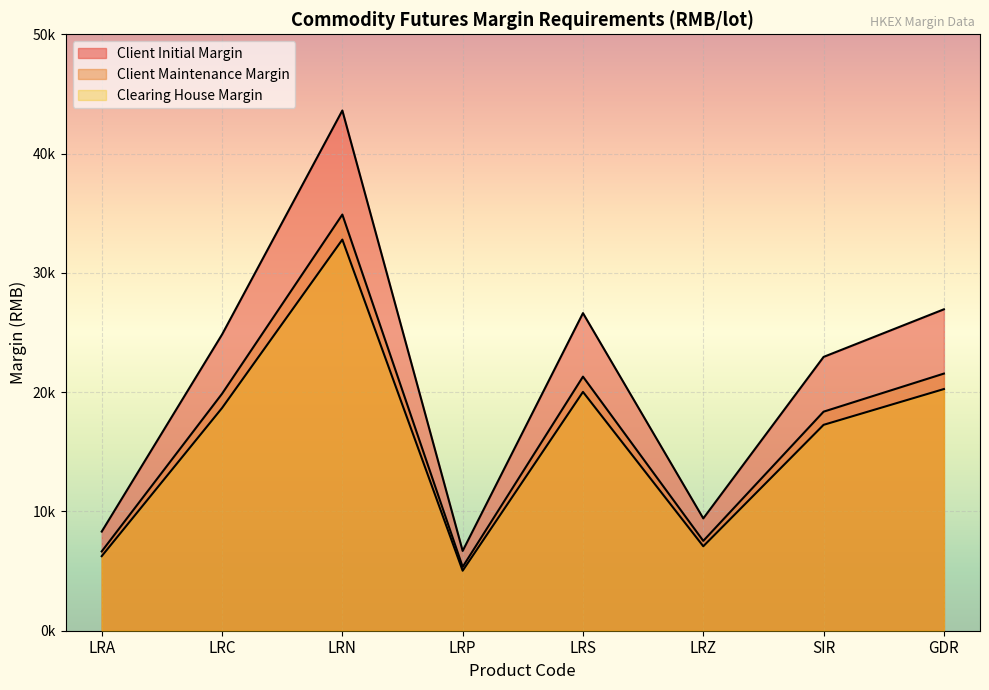

Rank the categories by Client Maintenance Margin value from highest to lowest.

LRN, GDR, LRS, LRC, SIR, LRZ, LRA, LRP